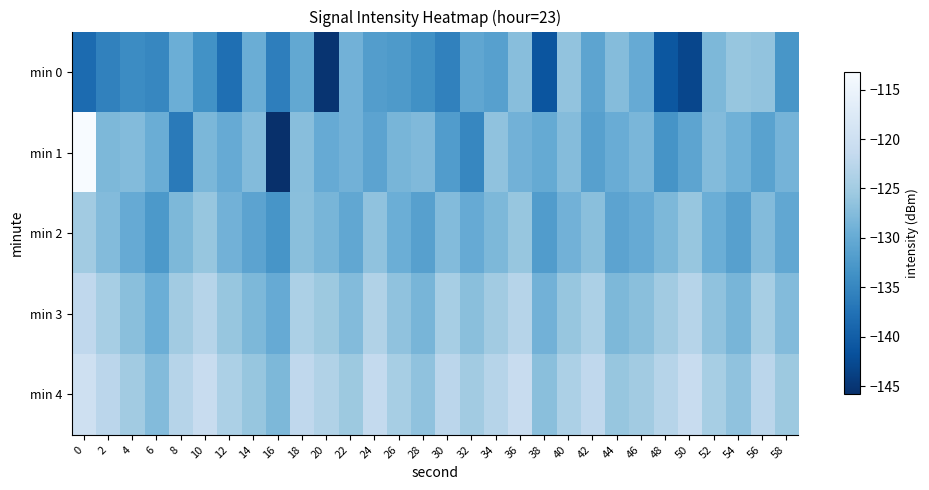

How many categories are shown in the chart?

30